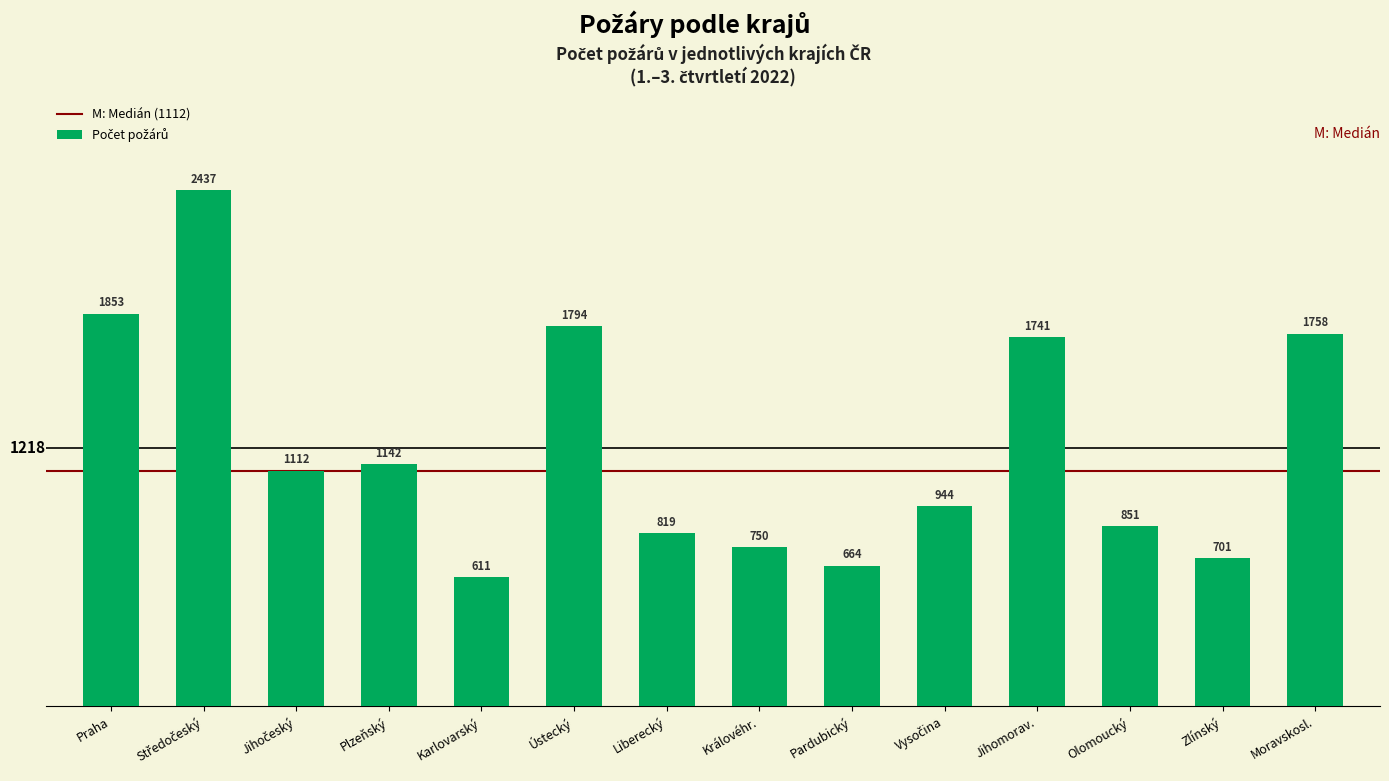

At which label does the data first exceed 1112?

Praha